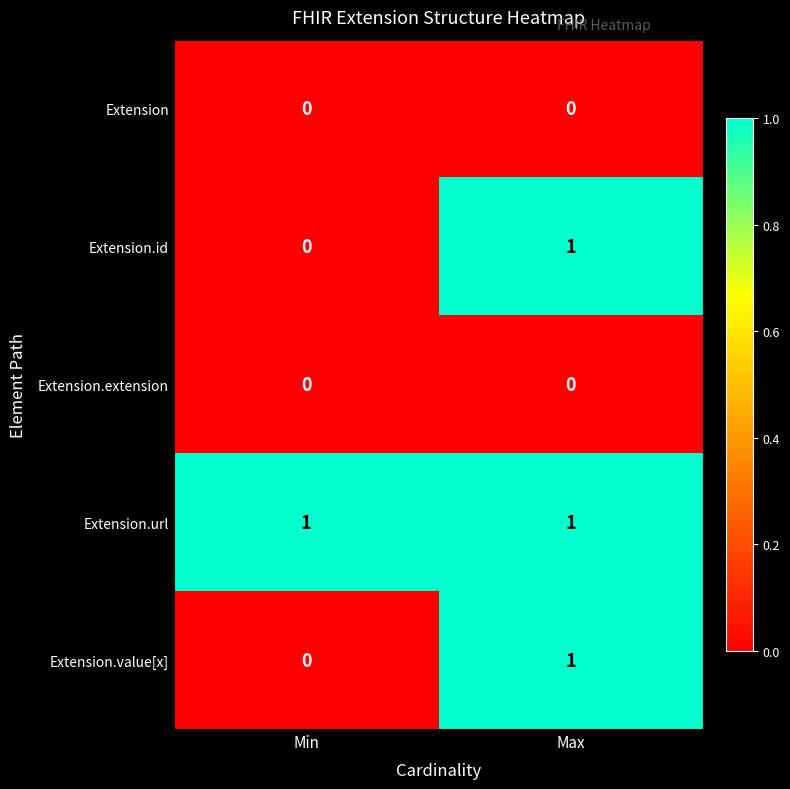

How many distinct data groups are displayed?

5